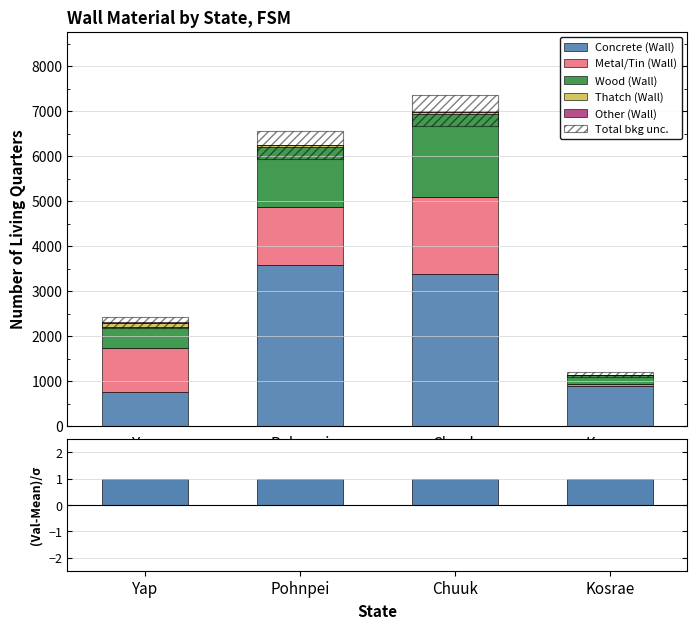

Count the number of categories in the chart.

4